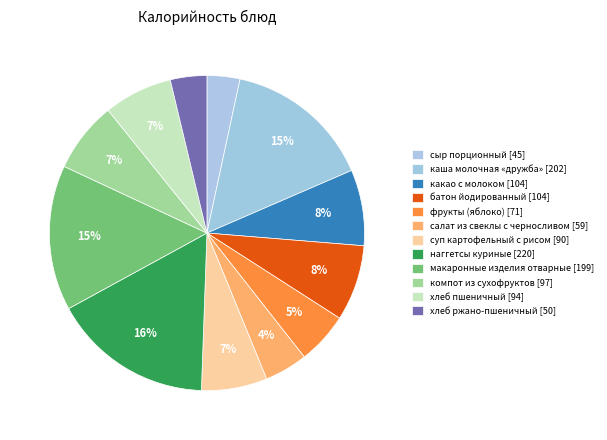

Which category has the smallest portion of the pie?

сыр порционный